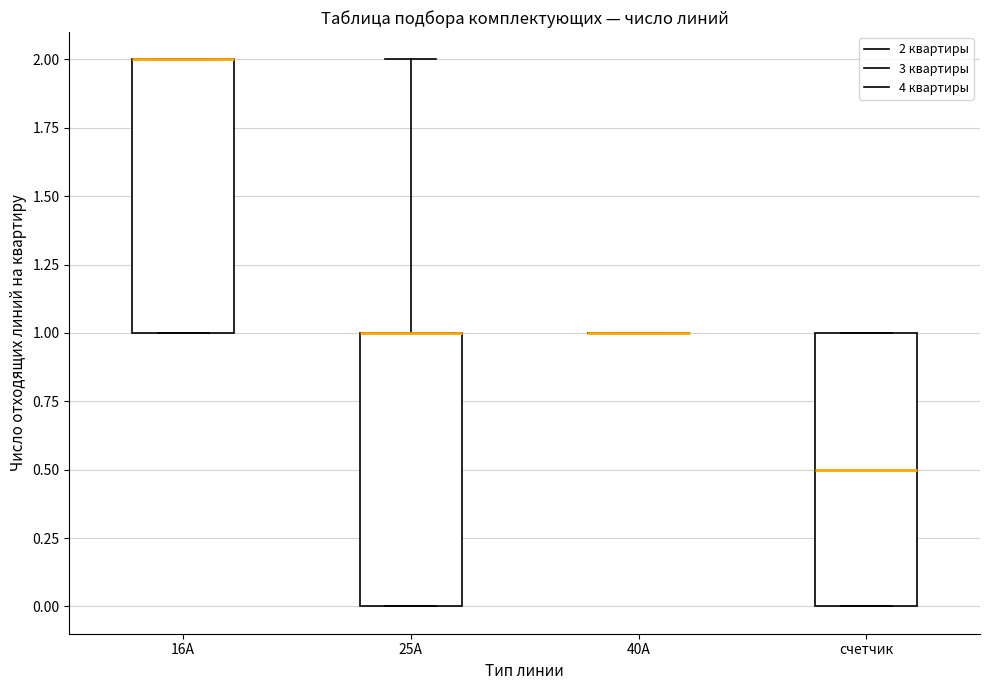

Where is the lower edge of the box for счетчик on the y-axis? The values are not printed on the chart, so give them approximately, as read against the axis.

0.0